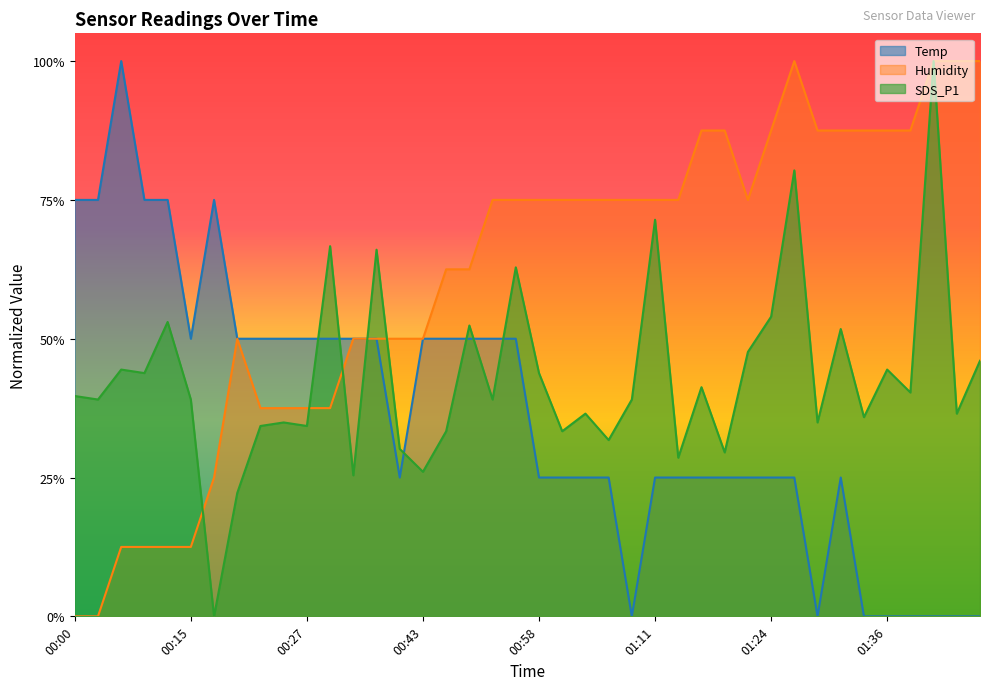

Where is Temp nearest to the value 0?

01:08